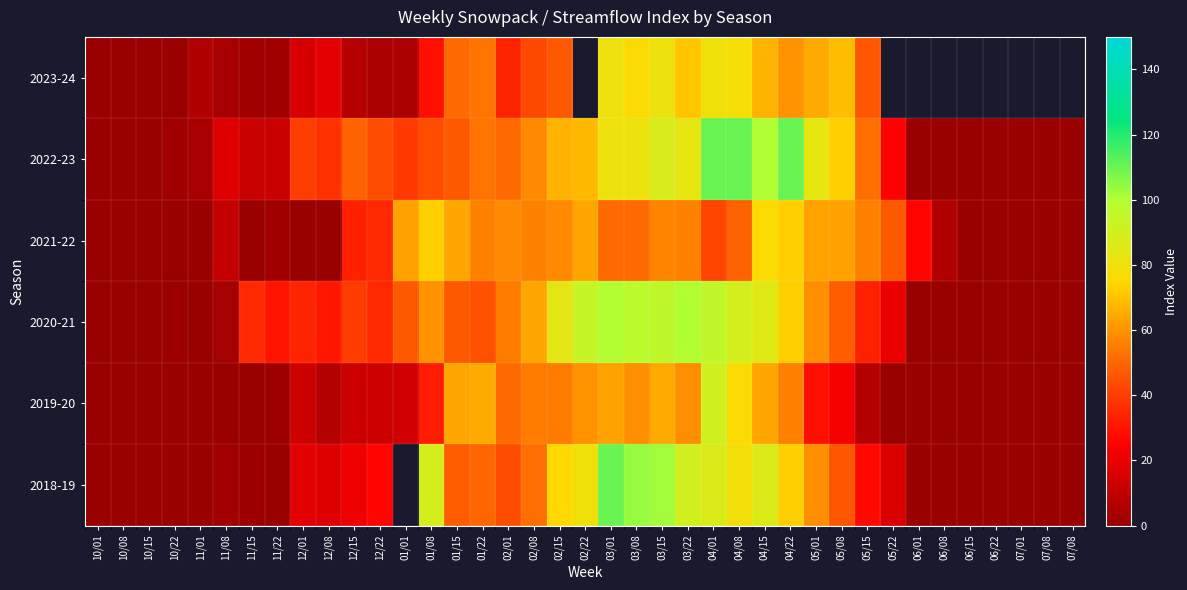

What is the difference between the 2018-19 values at 06/15 and 02/15?

75.0